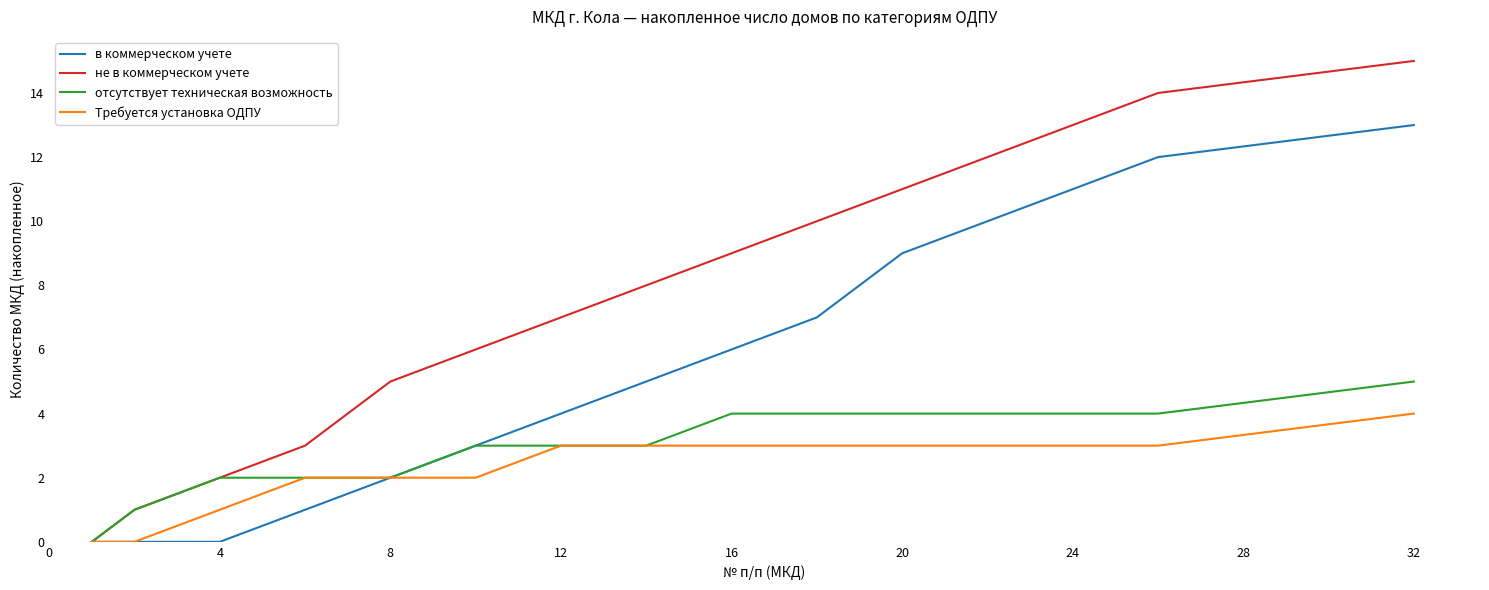

What is the maximum value for в коммерческом учете?

13